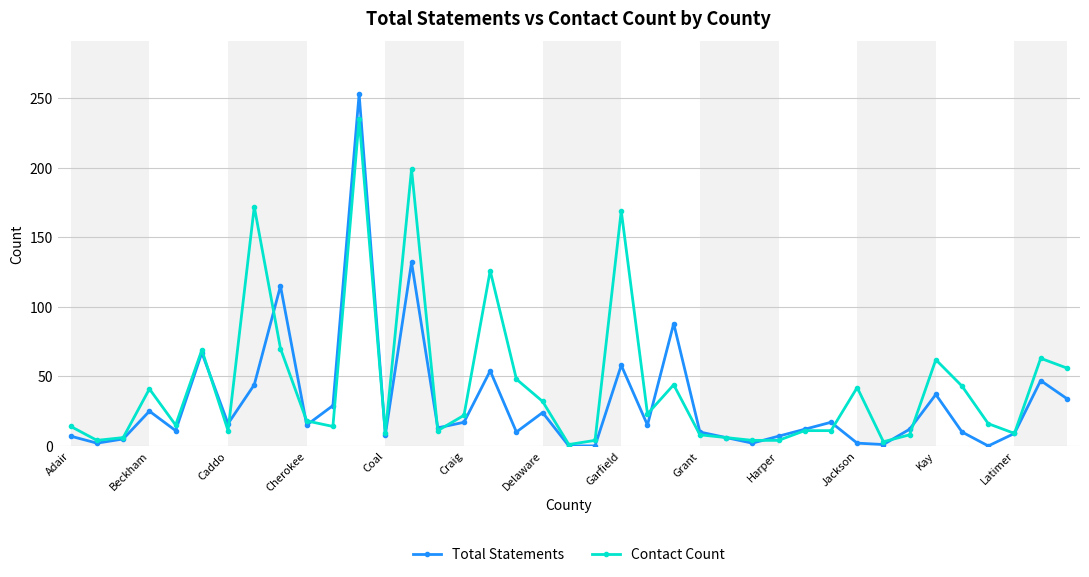

Which series has the largest range (max minus min)?

Total Statements